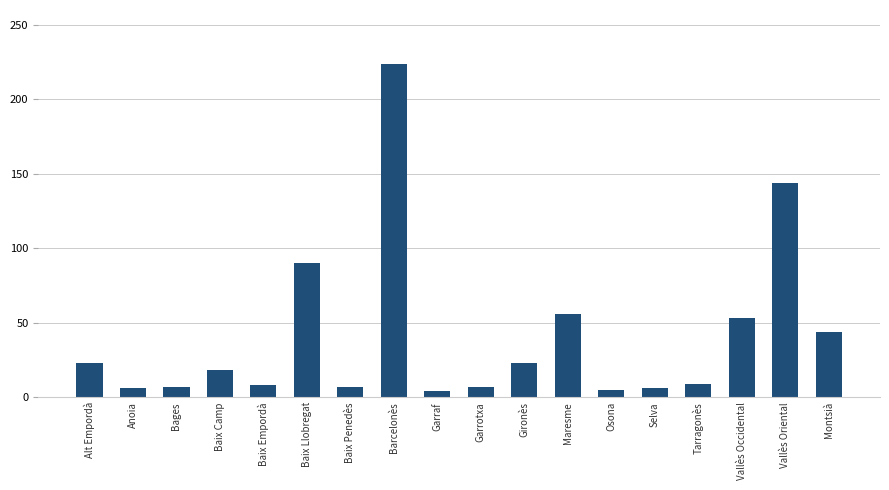

Is it true that the value at Bages is 7?

True